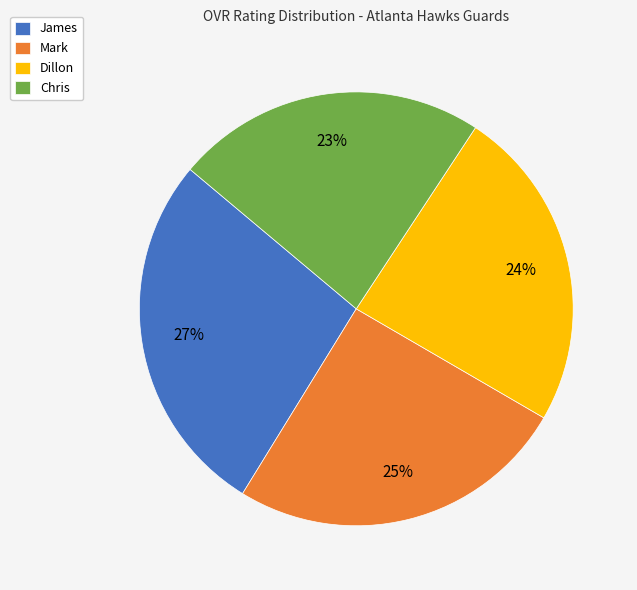

What is the ratio of the value at Mark to the value at James?

0.9